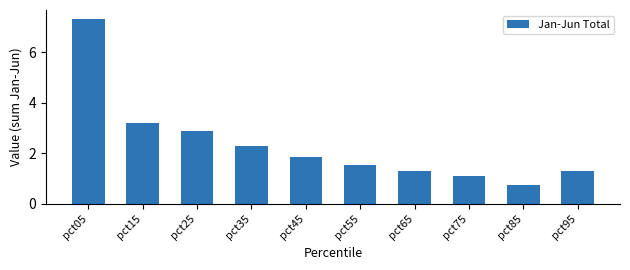

What is the difference between the maximum and minimum values?

6.5